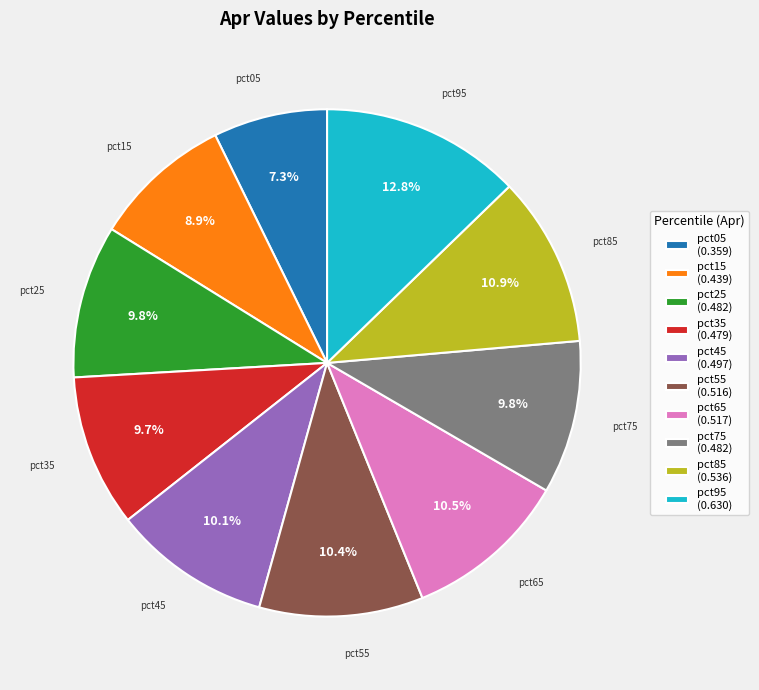

Is there any slice that represents more than half of the pie?

No